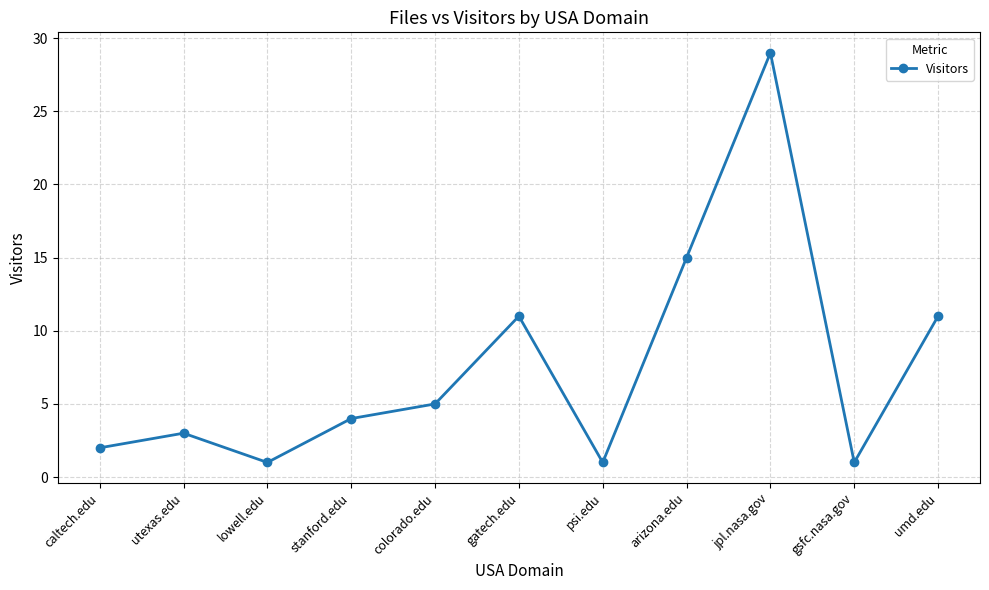

What value does the data have at jpl.nasa.gov, to the nearest 10?

30